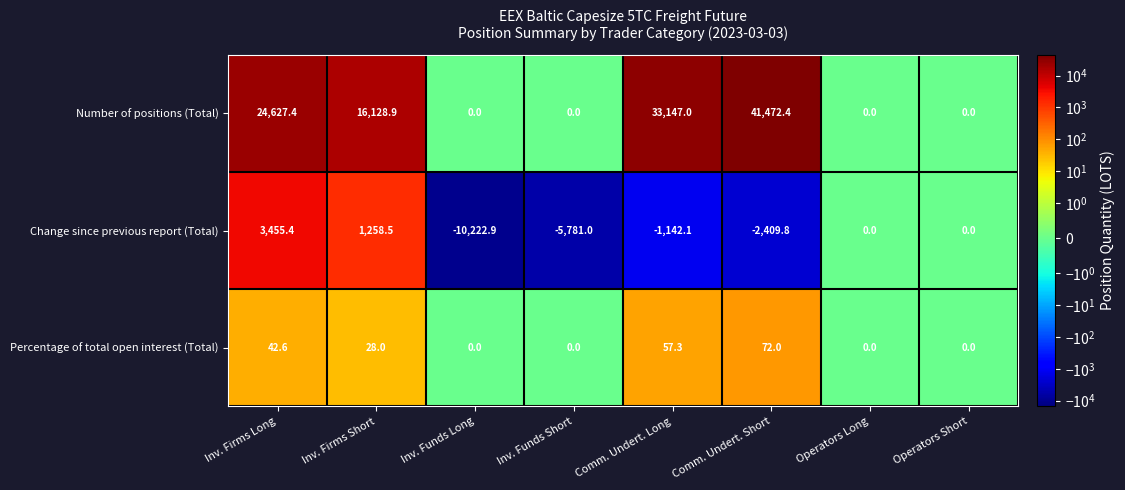

How many values in Percentage of total open interest (Total) are above zero?

4